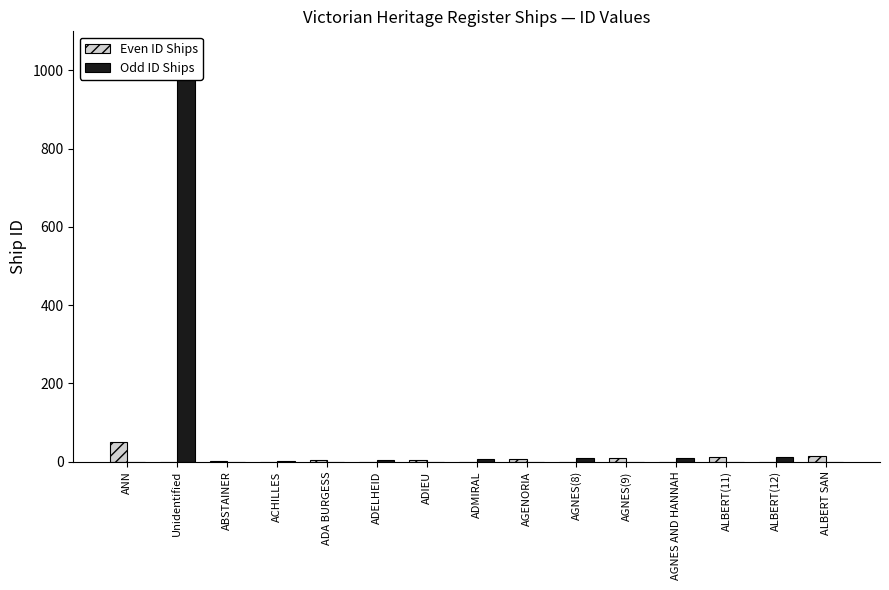

Rank the series at ADMIRAL from highest to lowest value.

Odd ID Ships, Even ID Ships